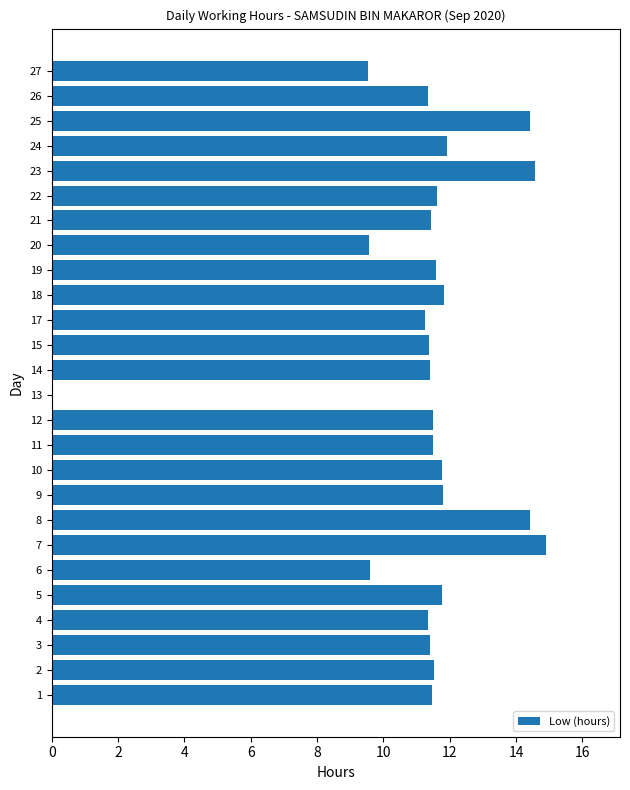

What is the maximum value shown in the chart?

14.9